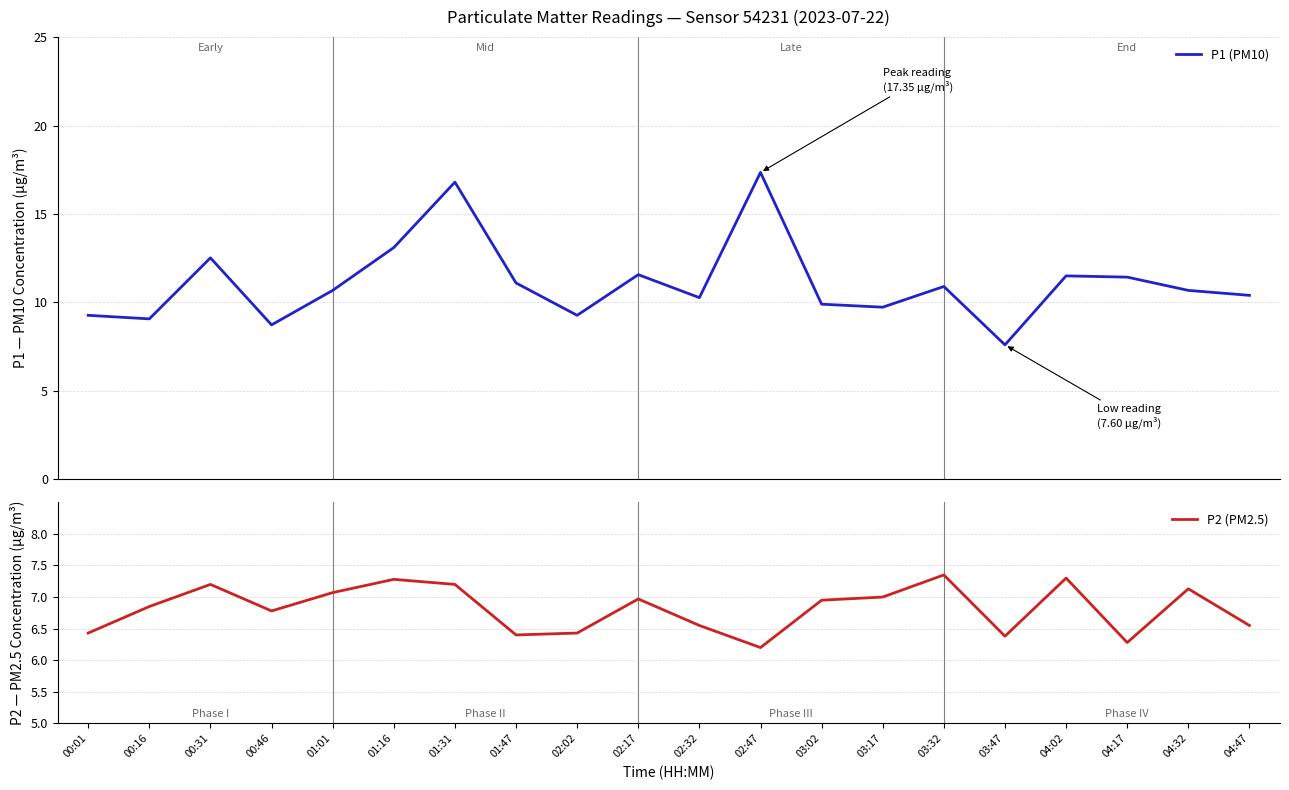

True or false: P2 (PM2.5) and P1 (PM10) cross at least once.

False